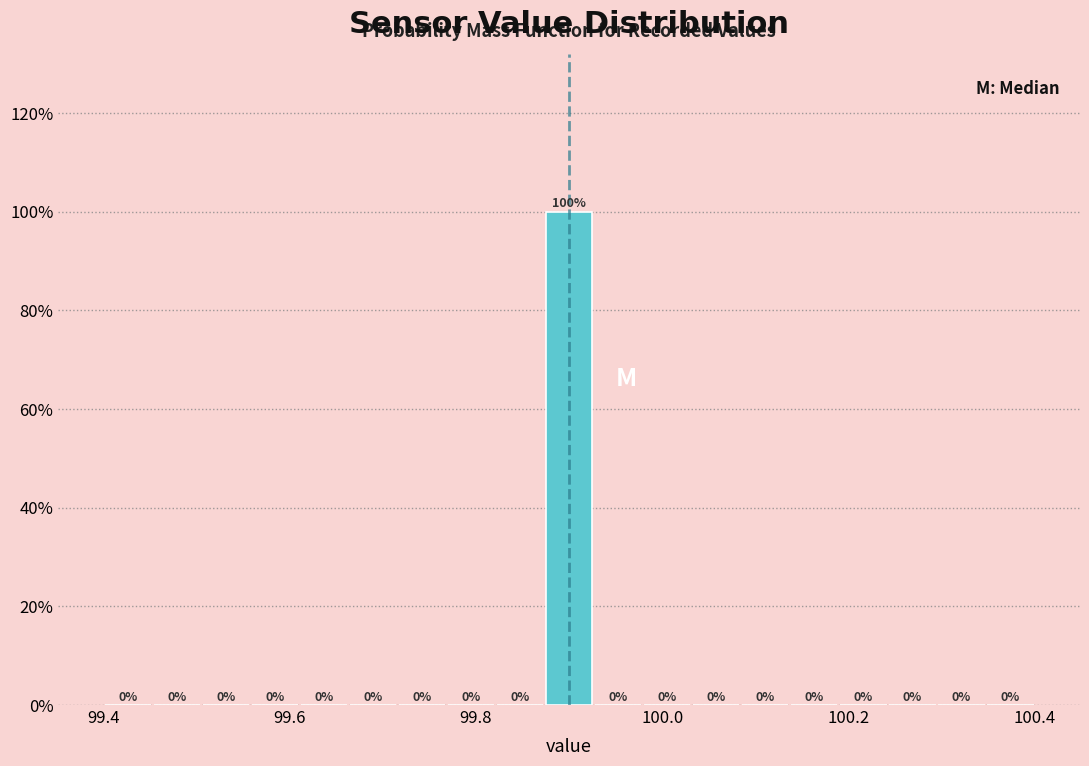

Around what value on the x-axis is the tallest bar? Give the approximate position of its centre, as read against the axis.

99.90